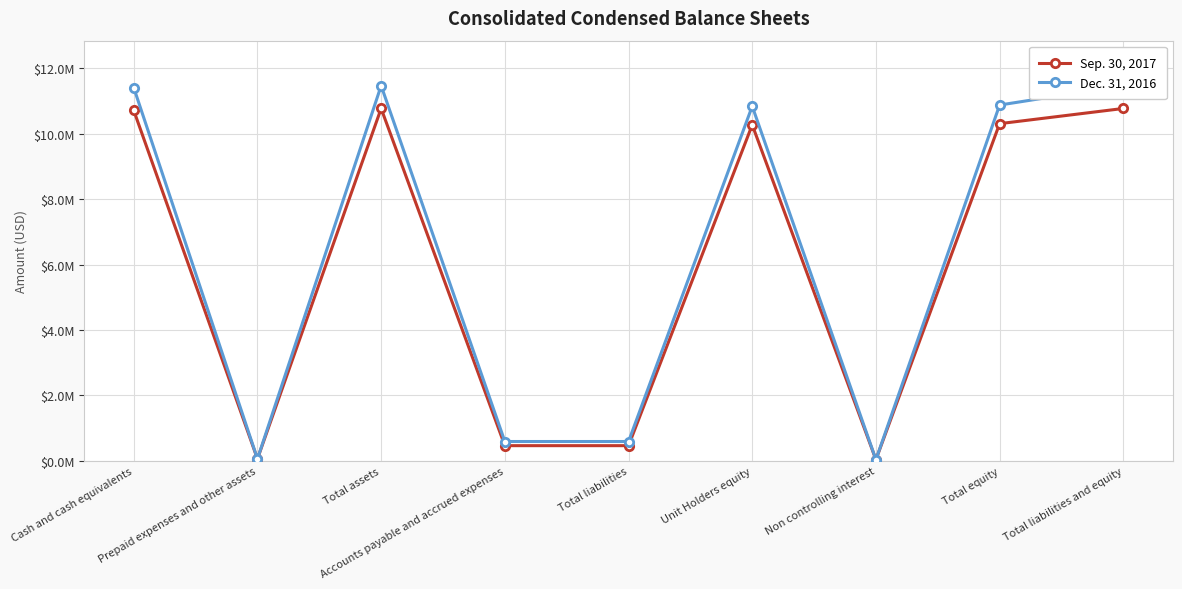

Where is the first local minimum for Dec. 31, 2016?

Prepaid expenses and other assets